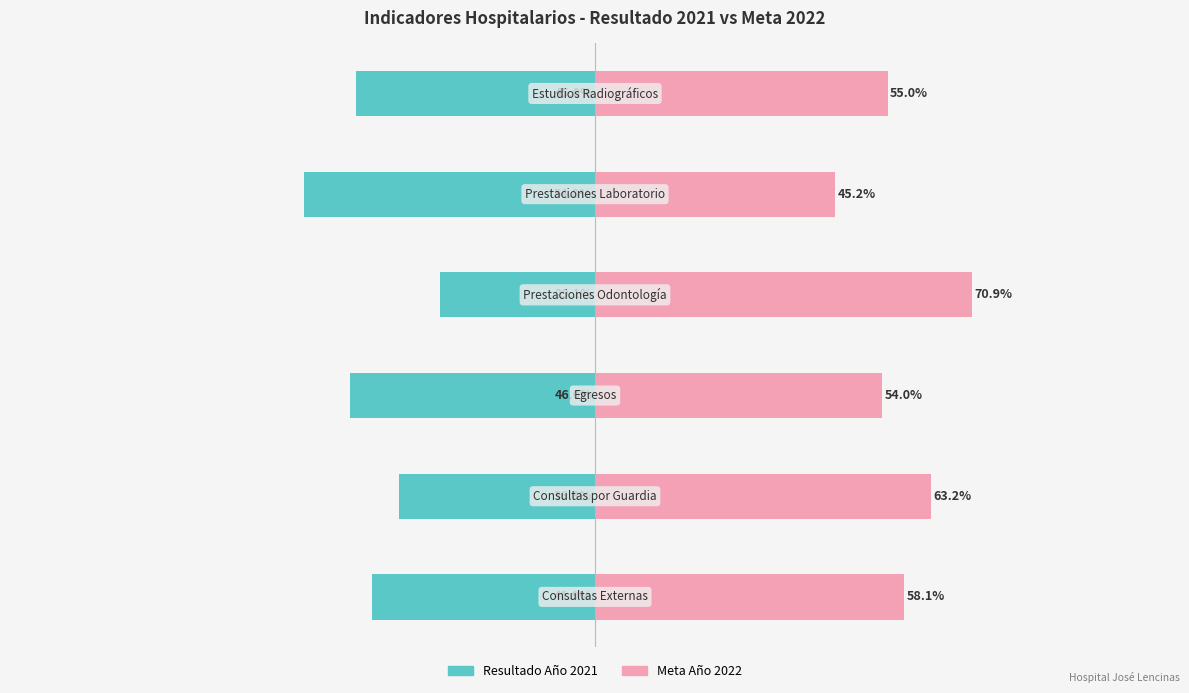

How many groups of bars are there?

6